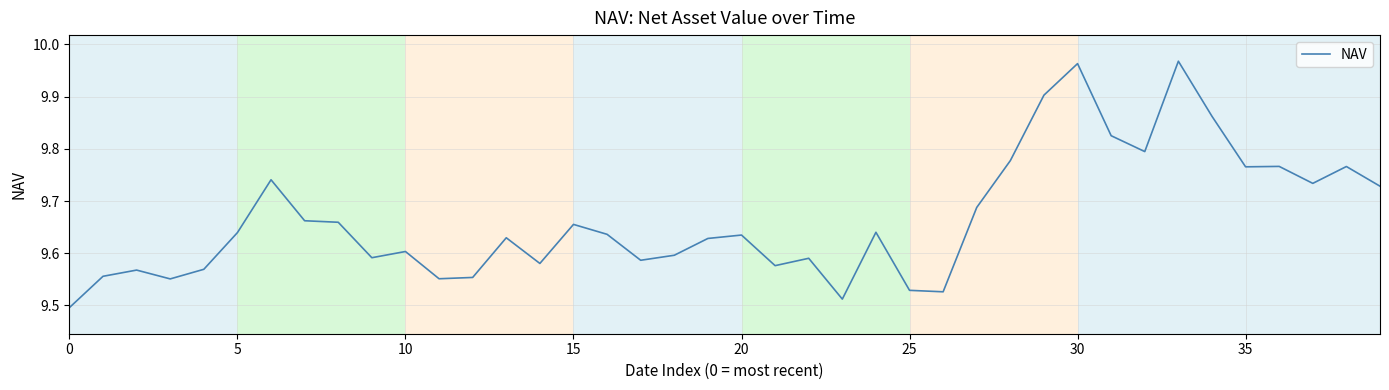

Does the chart display data point markers on the line(s)?

No